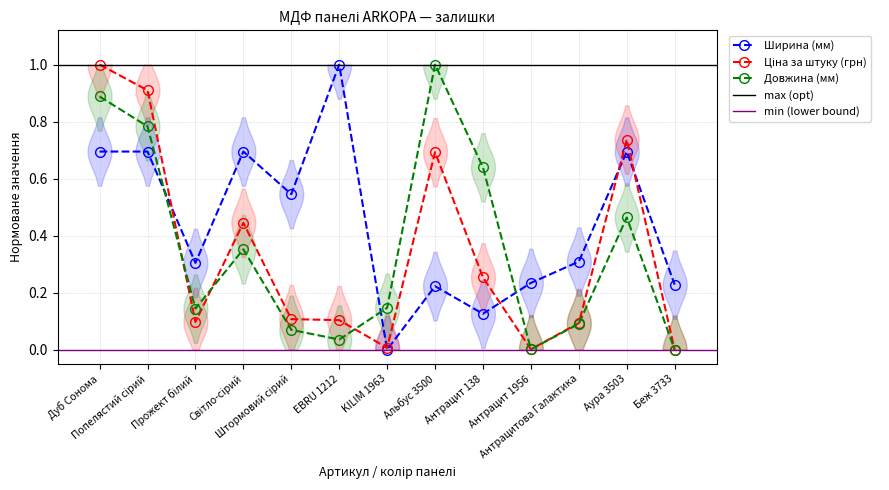

Does the chart have visible grid lines?

Yes